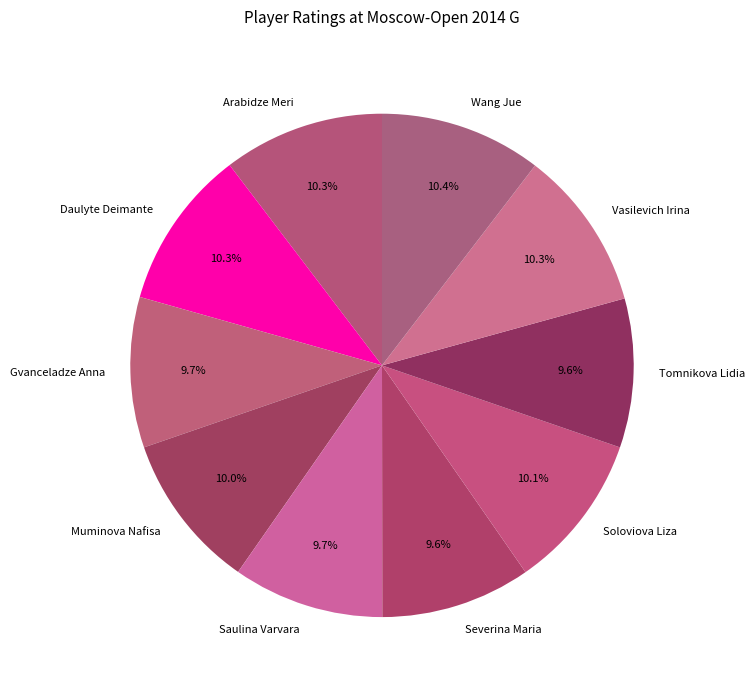

To the nearest percent, what percentage of the pie is Tomnikova Lidia?

10%